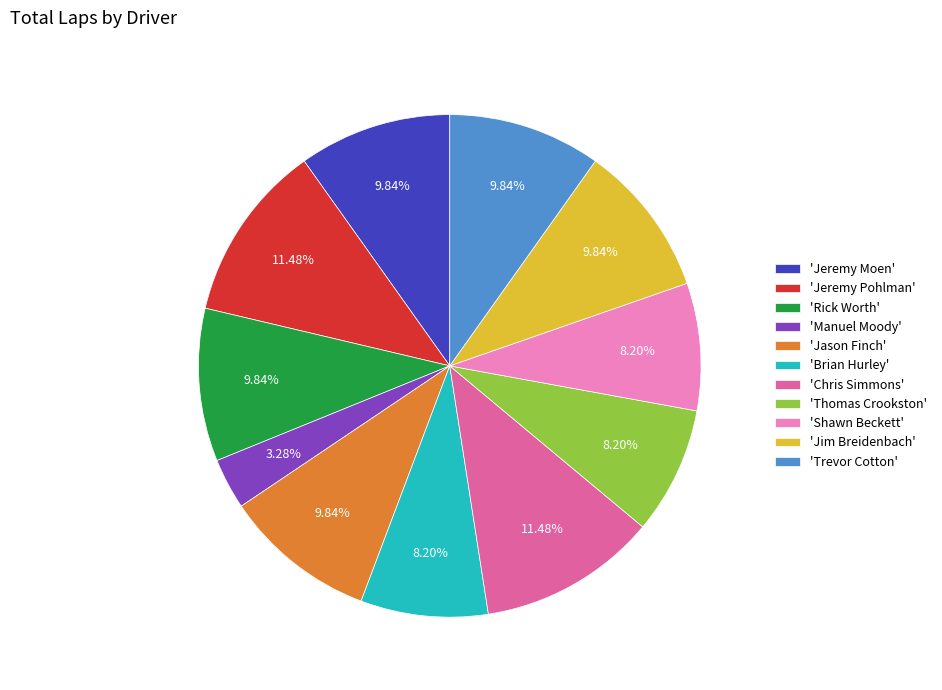

Approximately how many times larger is the value at 'Brian Hurley' compared to 'Jeremy Moen'?

0.8